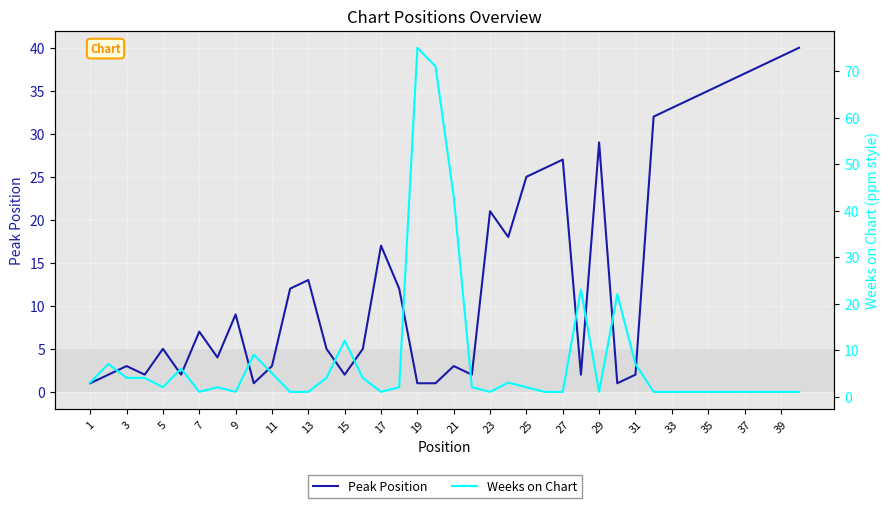

The Peak Position series shows 10 at 17. True or false?

False